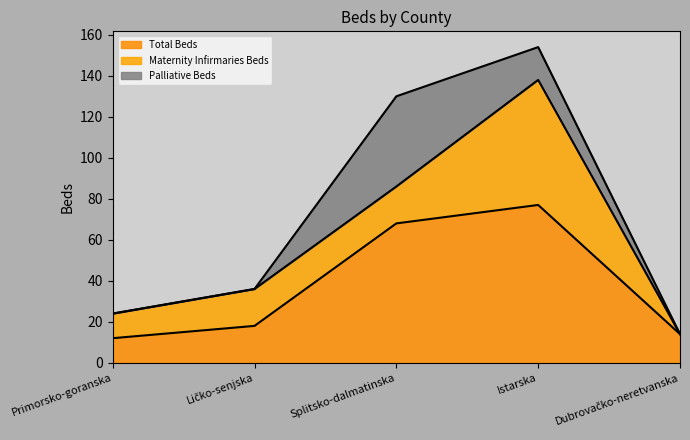

How many categories are shown in the chart?

5